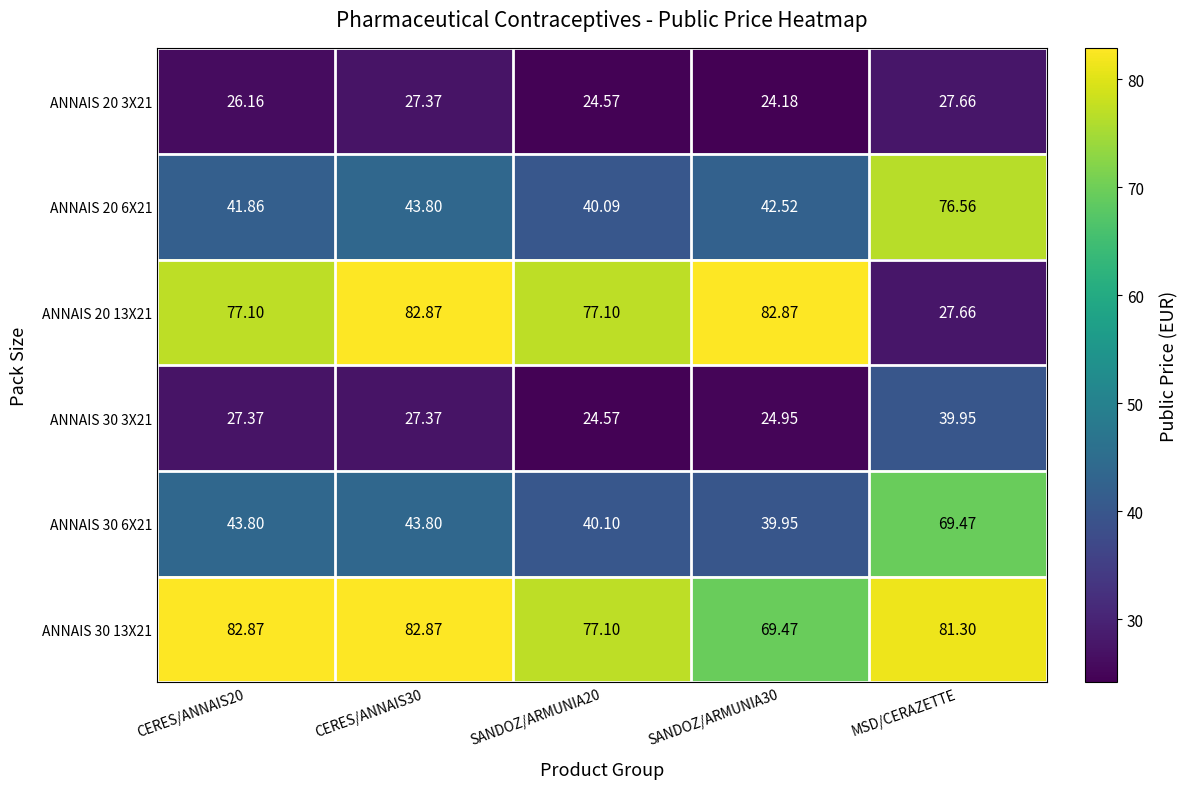

At which label does ANNAIS 20 13X21 reach its minimum?

MSD/CERAZETTE